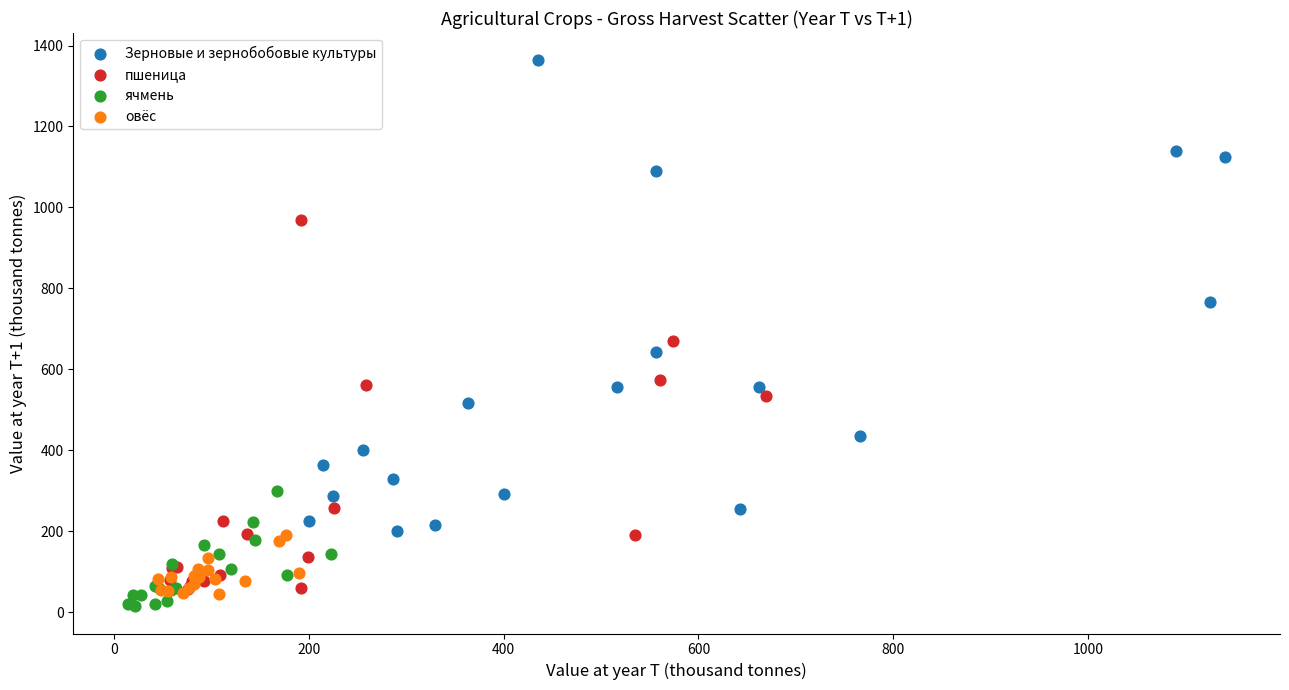

Which series has the largest Y range (max minus min)?

Зерновые и зернобобовые культуры